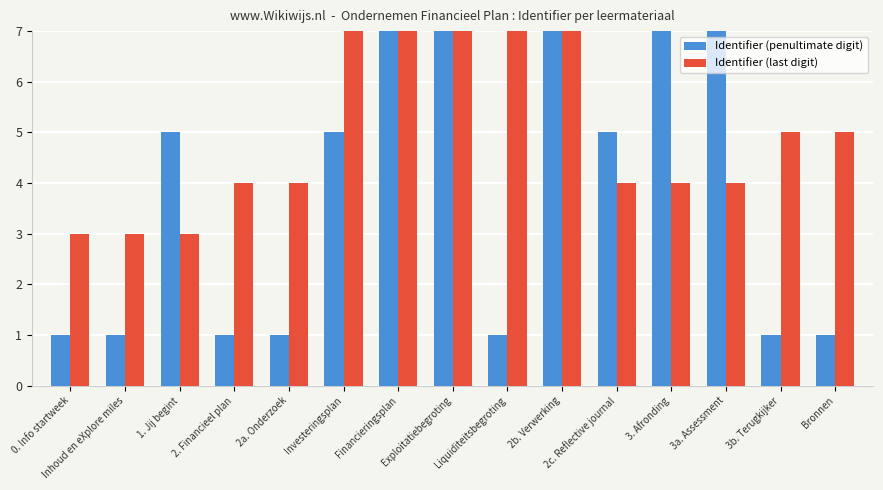

Does the chart contain stacked bars?

No